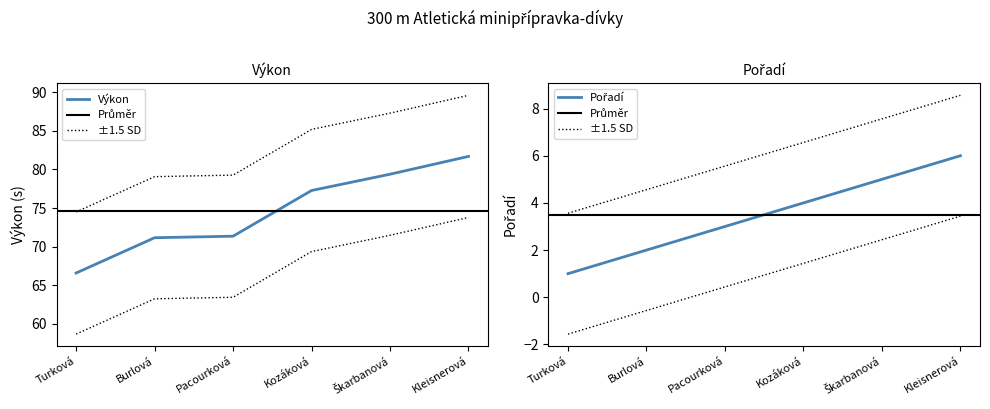

What is the lowest value of the Výkon series?

66.6